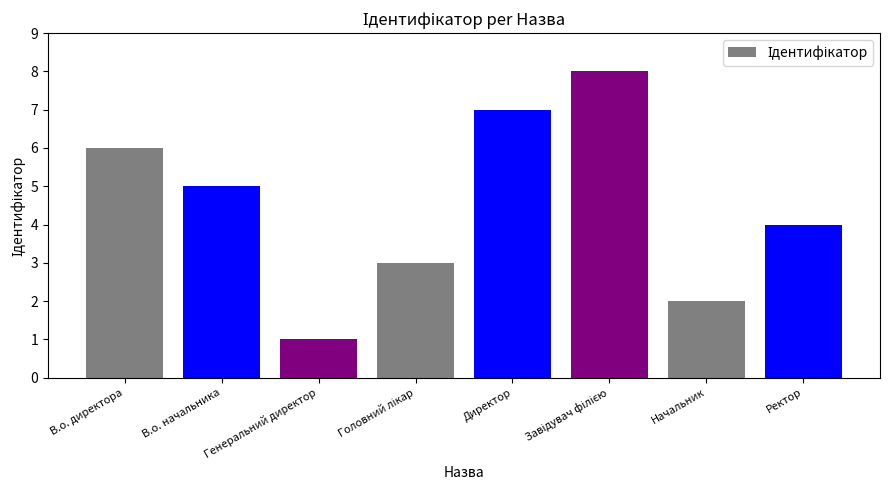

How many data points are less than 5?

4